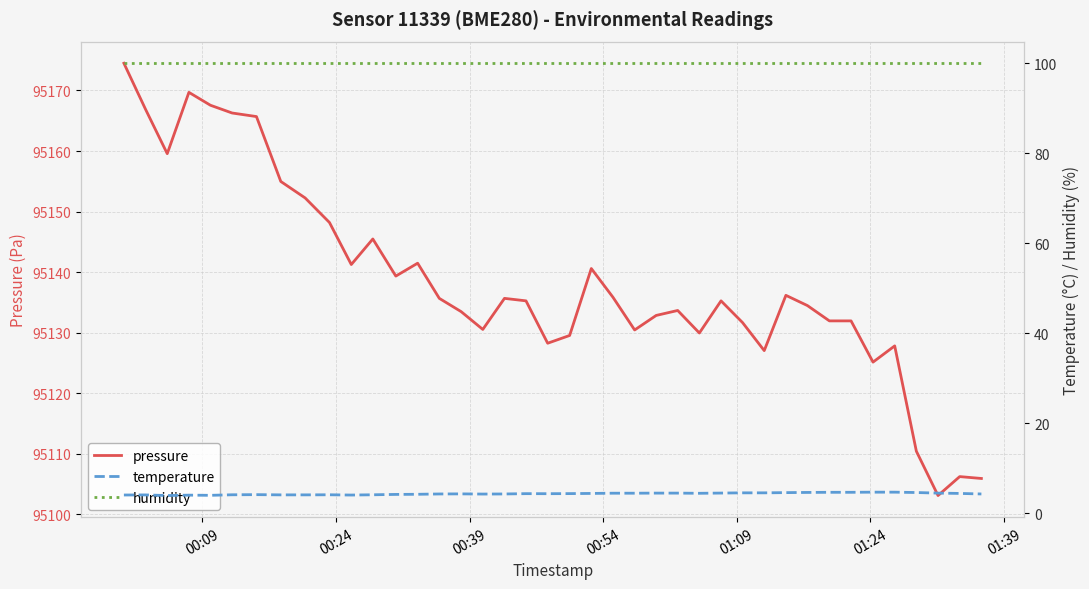

What is the highest value of the pressure series?

95174.5